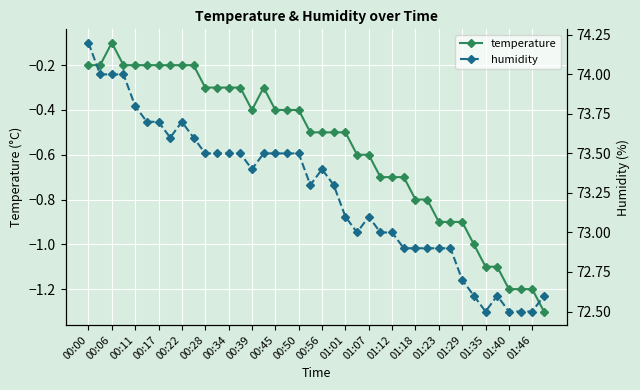

Where is temperature nearest to the value 0?

00:06